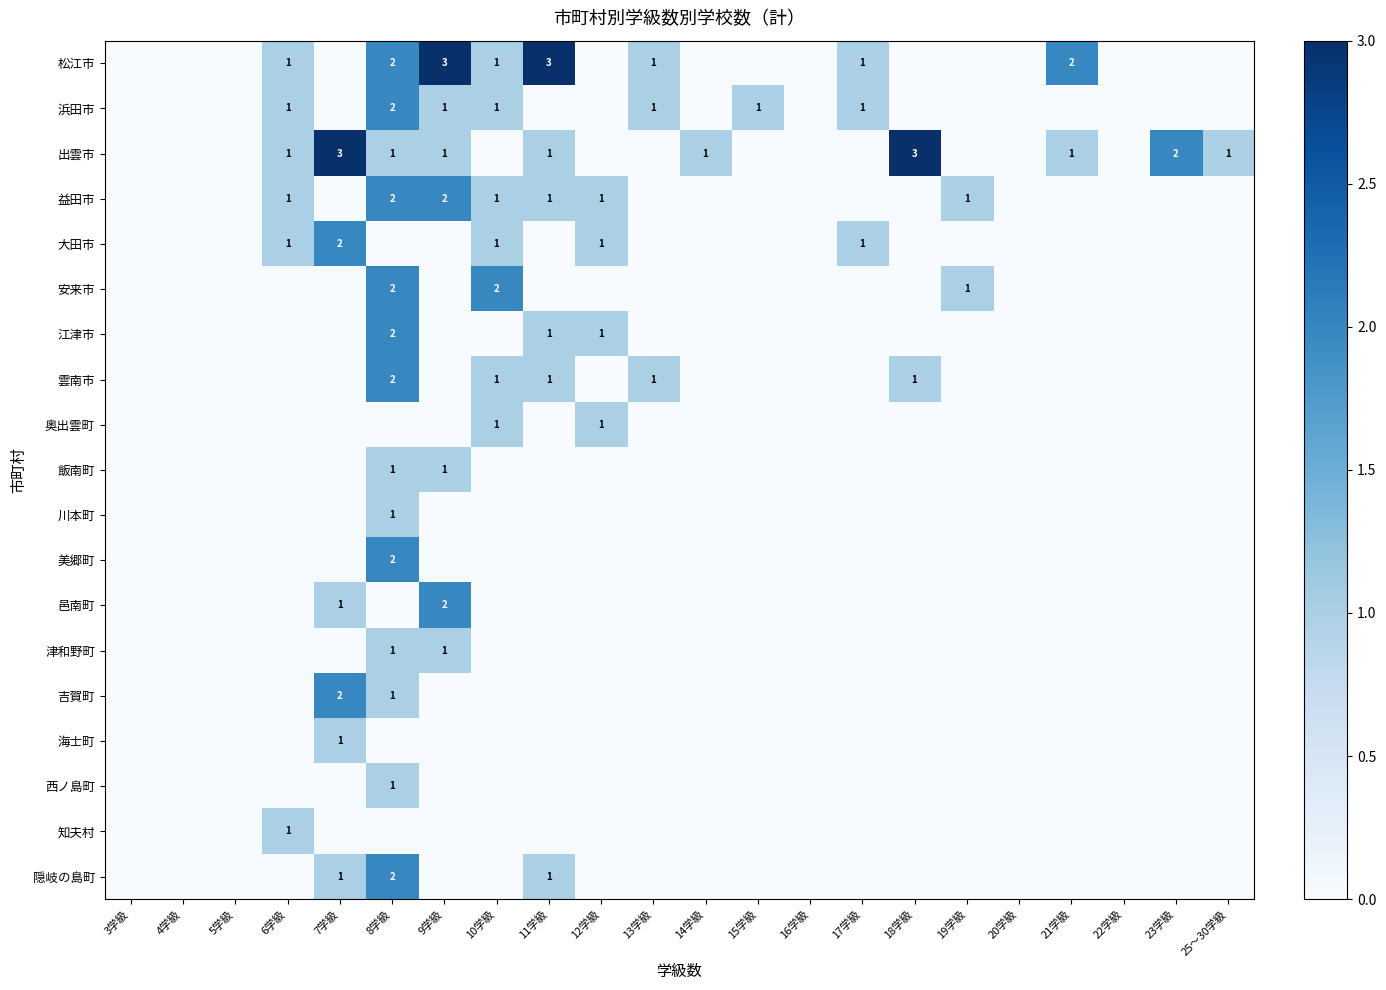

Is it true that 安来市 equals 1 at 8学級?

False